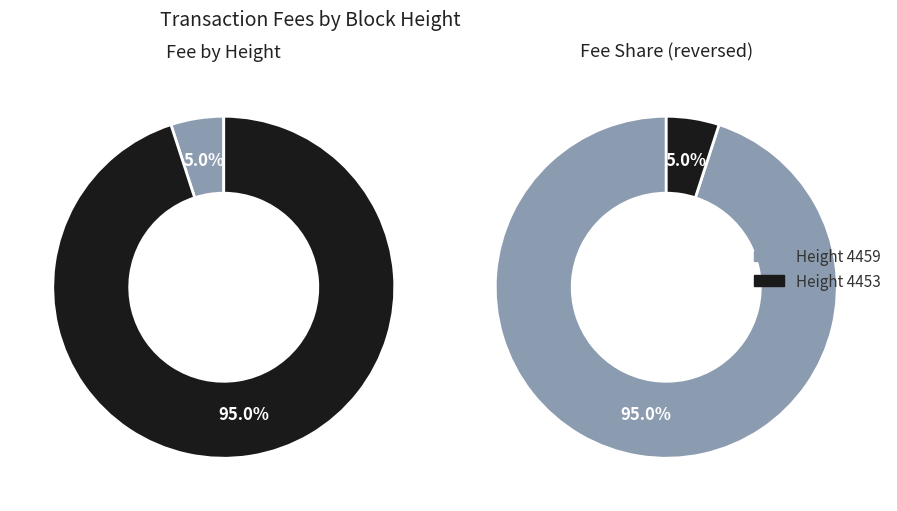

How many segments does this pie chart have?

2